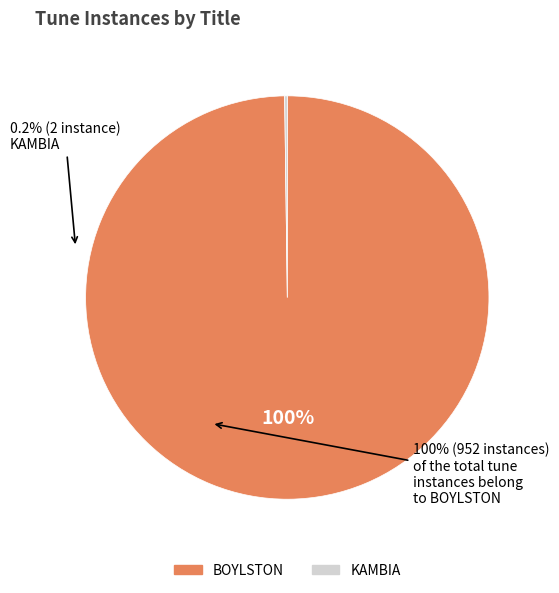

Is there a majority slice in this chart?

Yes